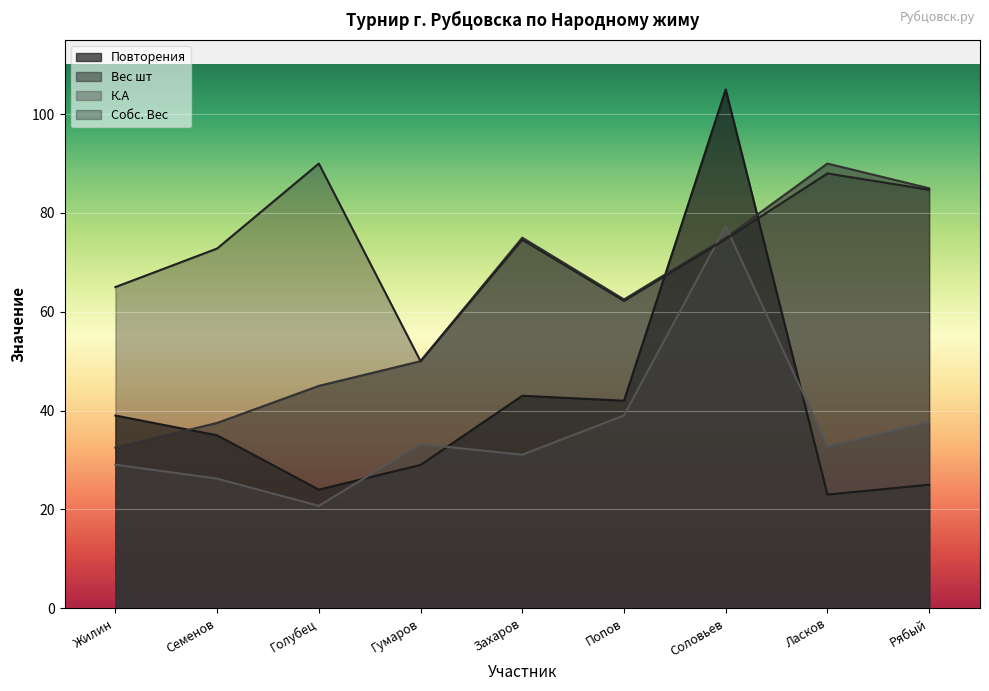

List the series in order of their peak value, highest first.

Повторения, Вес шт, Собс. Вес, К.А